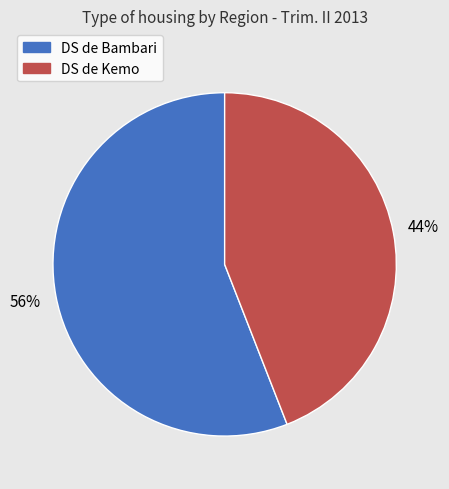

The DS de Bambari slice represents 56% of the pie. True or false?

True